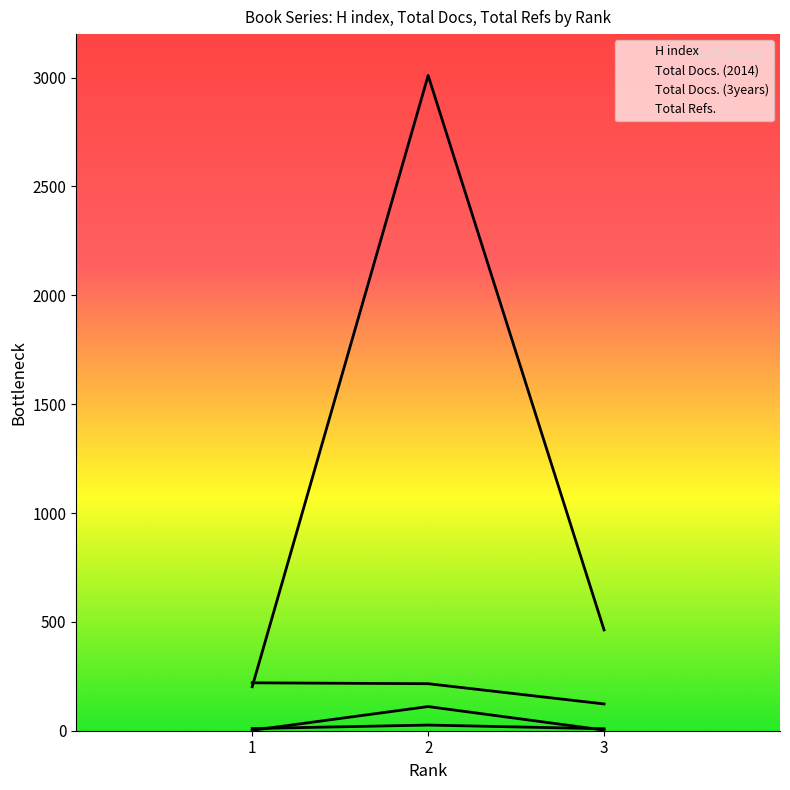

Read the Total Refs. value at 2, to the nearest 50.

3000